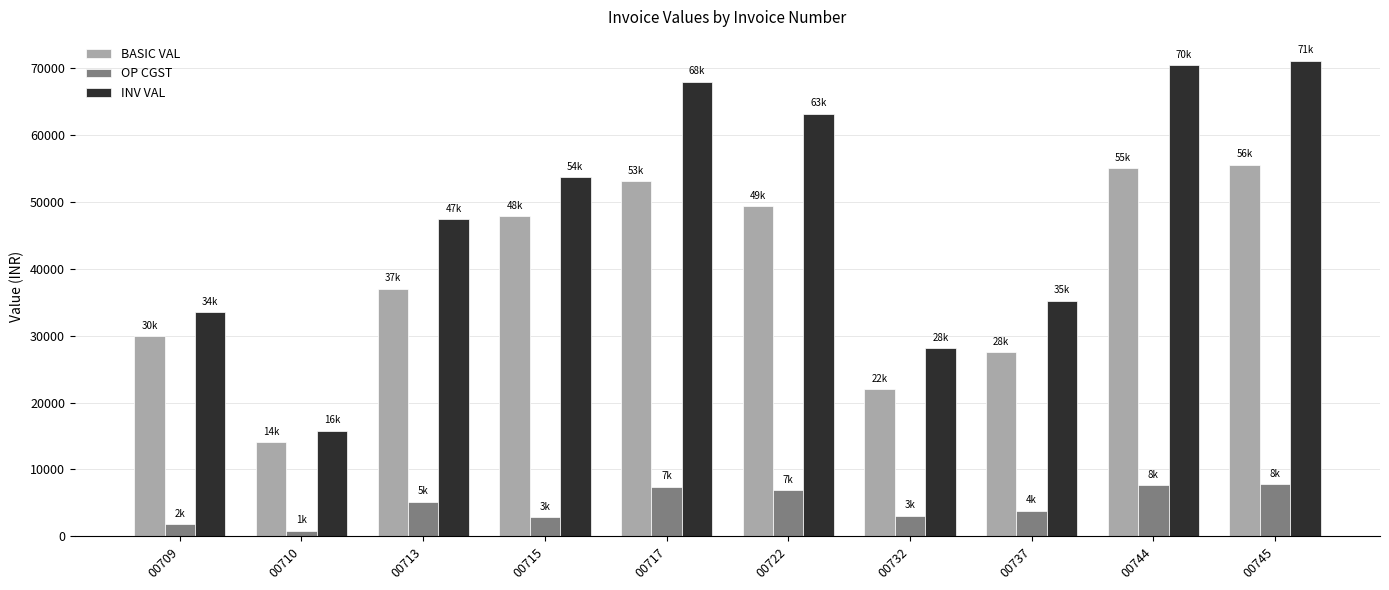

Is the value of BASIC VAL at 00737 greater than the value of OP CGST at 00744?

Yes